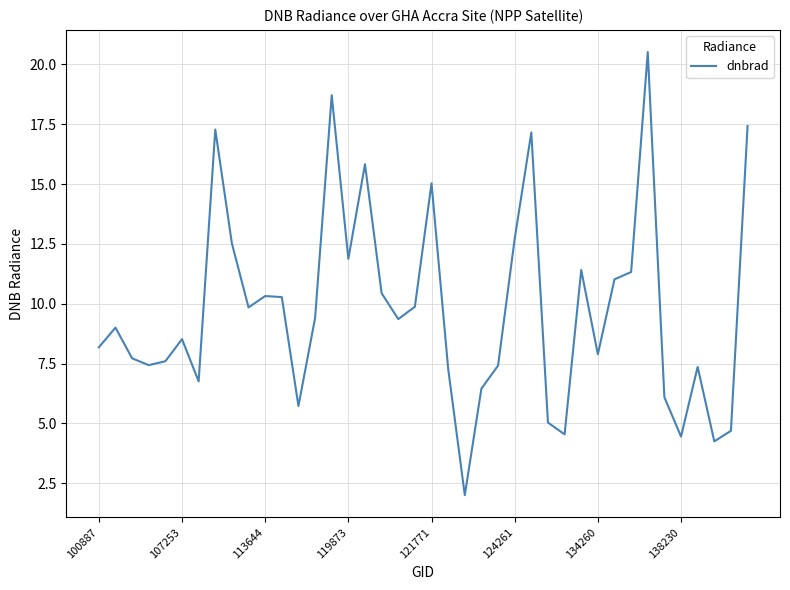

What is the difference between the maximum and minimum values?

18.5